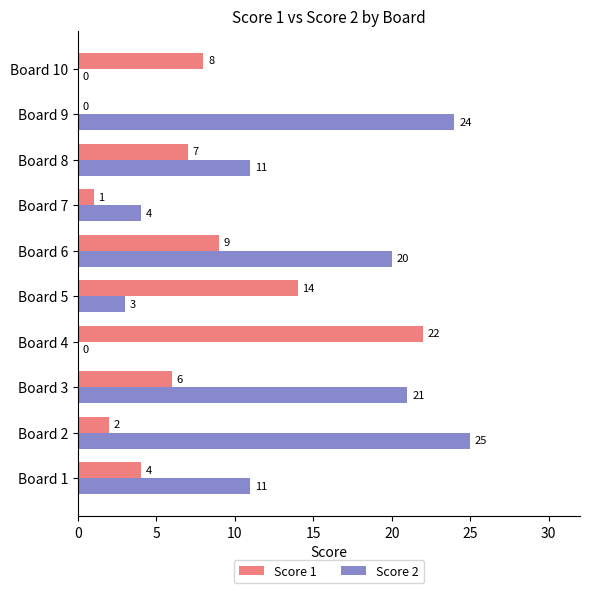

What is the maximum value shown in the chart?

25